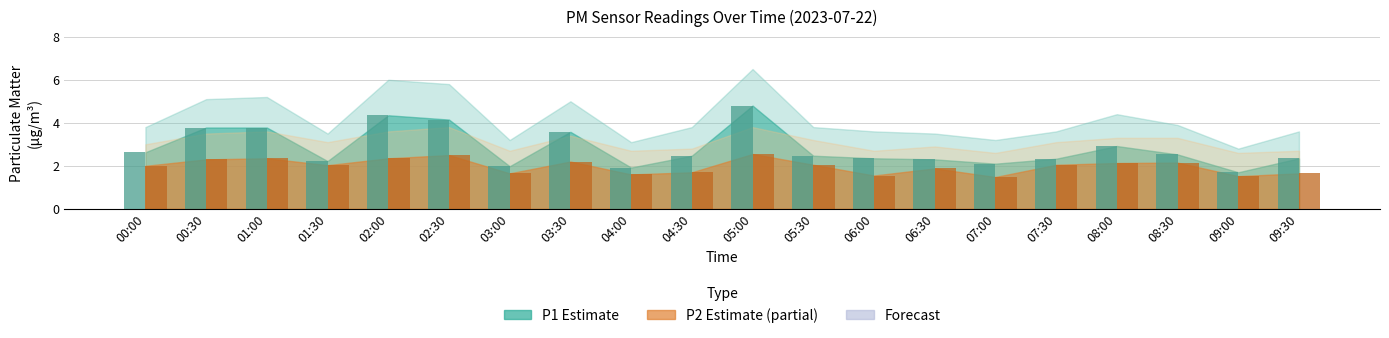

What is the maximum value shown in the chart?

4.8